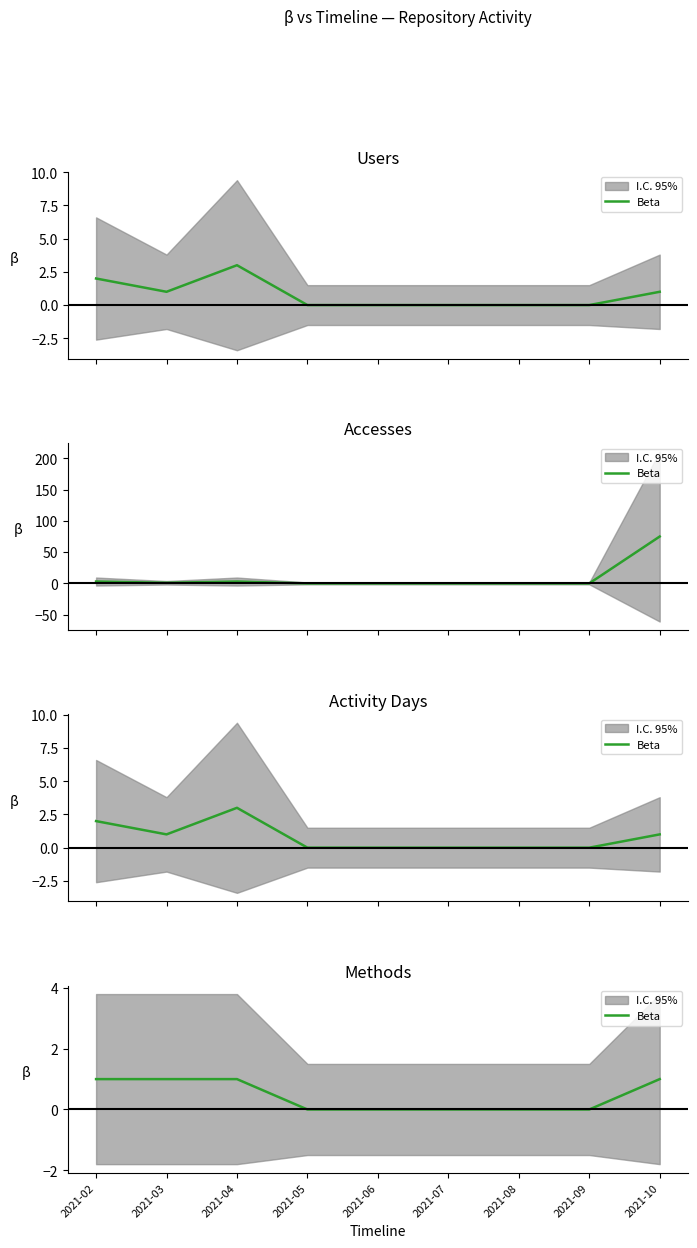

Reading left to right, what are all the values shown in this chart?

2021-02=1	2021-03=1	2021-04=1	2021-05=0	2021-06=0	2021-07=0	2021-08=0	2021-09=0	2021-10=1